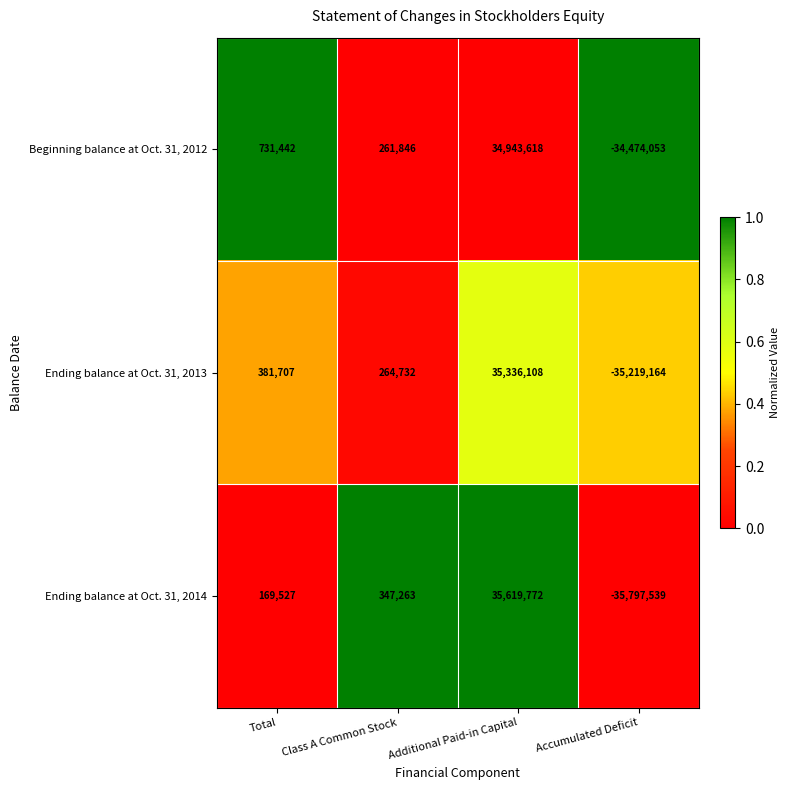

Between Total and Class A Common Stock, which series saw the biggest shift?

Beginning balance at Oct. 31, 2012